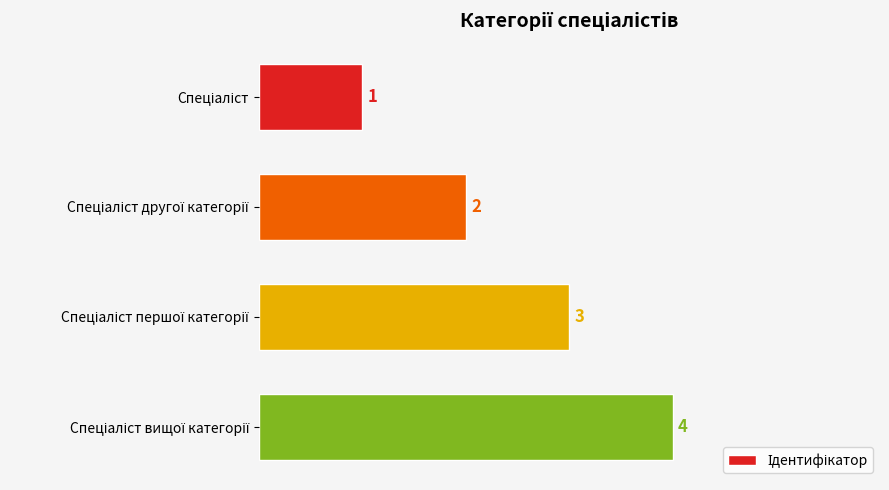

What is the sum of all values?

10